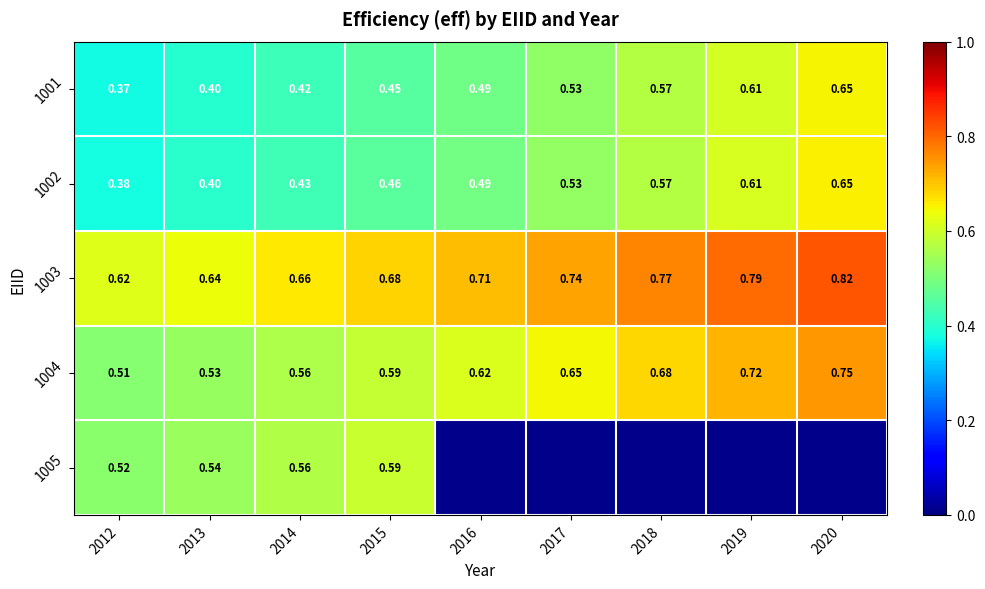

Which series changed the most between 2012 and 2016?

1001